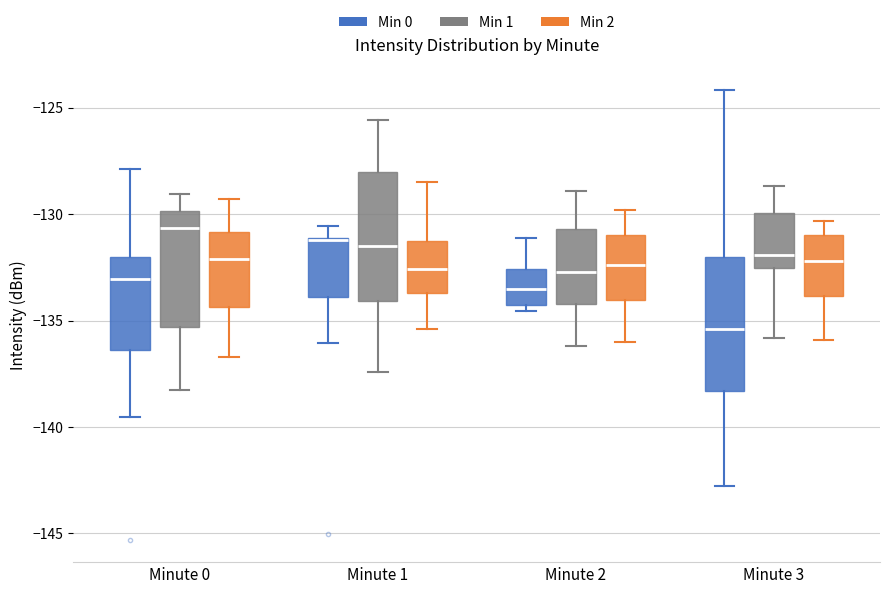

Reading left to right, read every box against the y-axis: the position of its median line, the range the box covers, and the ends of its whiskers. The values are not printed on the chart, so give them approximately, as read against the axis.

Minute 0 (Min 0): median -133.0, box -136.5 to -132.0, whiskers -139.5 to -128.0
Minute 0 (Min 1): median -130.5, box -135.5 to -130.0, whiskers -138.5 to -129.0
Minute 0 (Min 2): median -132.0, box -134.5 to -131.0, whiskers -136.5 to -129.5
Minute 1 (Min 0): median -131.0 (drawn on the box's upper edge), box -134.0 to -131.0, whiskers -136.0 to -130.5
Minute 1 (Min 1): median -131.5, box -134.0 to -128.0, whiskers -137.5 to -125.5
Minute 1 (Min 2): median -132.5, box -133.5 to -131.0, whiskers -135.5 to -128.5
Minute 2 (Min 0): median -133.5, box -134.5 to -132.5, whiskers -134.5 (just below the box's lower edge) to -131.0
Minute 2 (Min 1): median -132.5, box -134.0 to -130.5, whiskers -136.0 to -129.0
Minute 2 (Min 2): median -132.5, box -134.0 to -131.0, whiskers -136.0 to -130.0
Minute 3 (Min 0): median -135.5, box -138.5 to -132.0, whiskers -143.0 to -124.0
Minute 3 (Min 1): median -132.0, box -132.5 to -130.0, whiskers -136.0 to -128.5
Minute 3 (Min 2): median -132.0, box -134.0 to -131.0, whiskers -136.0 to -130.5